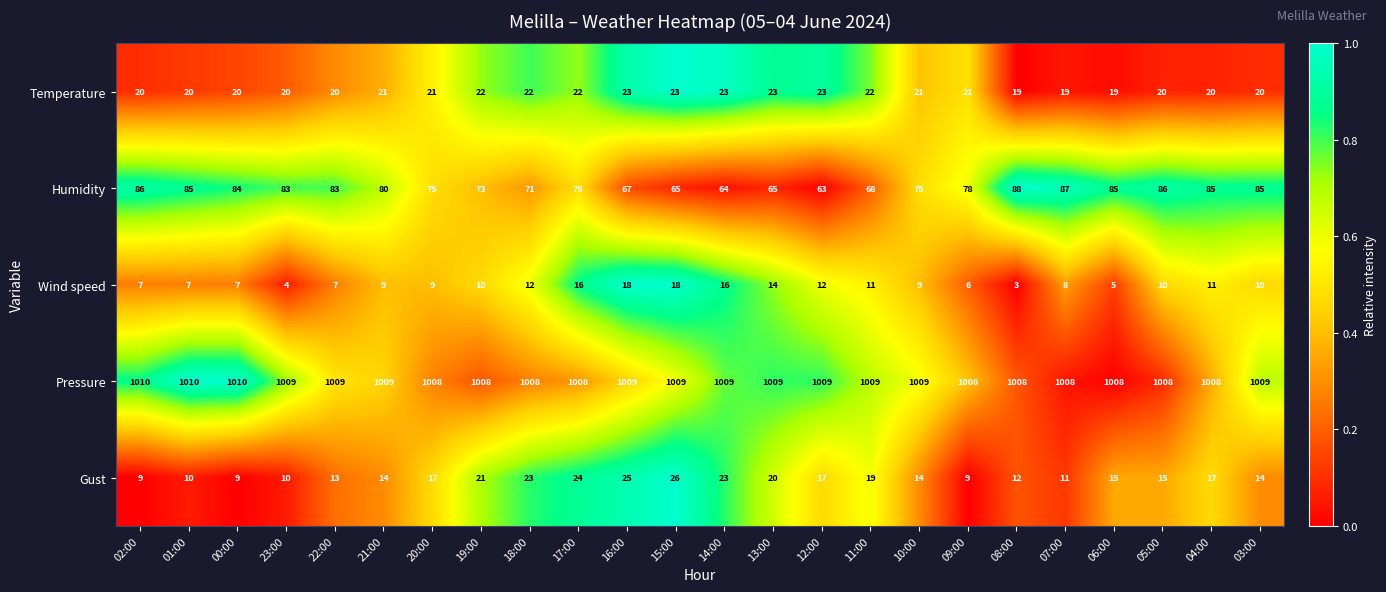

The Pressure series shows 1008 at 18:00. True or false?

True